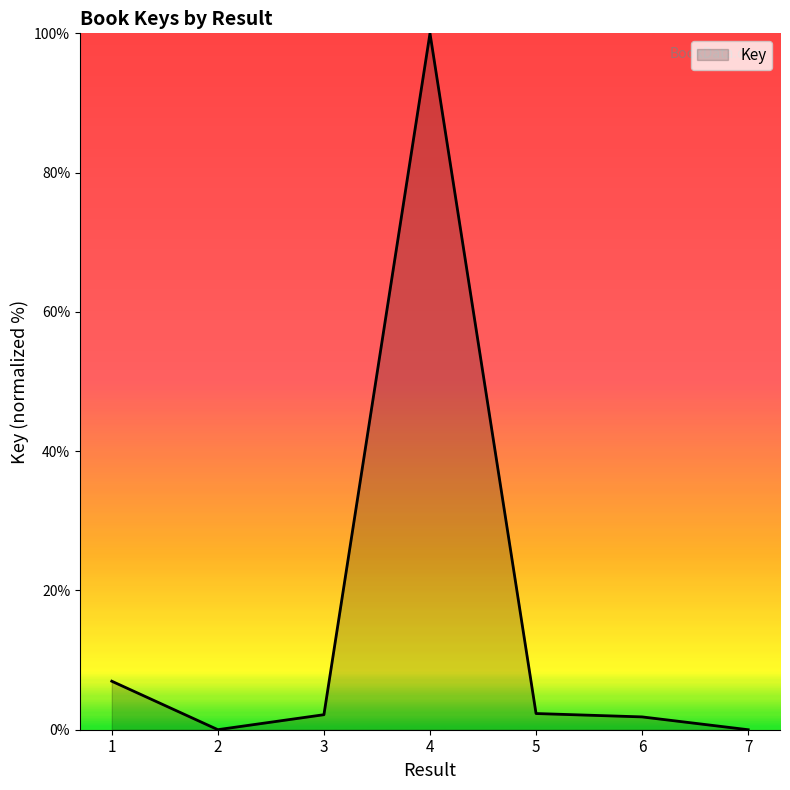

True or false: there are more than 2 points higher than both neighbors.

False